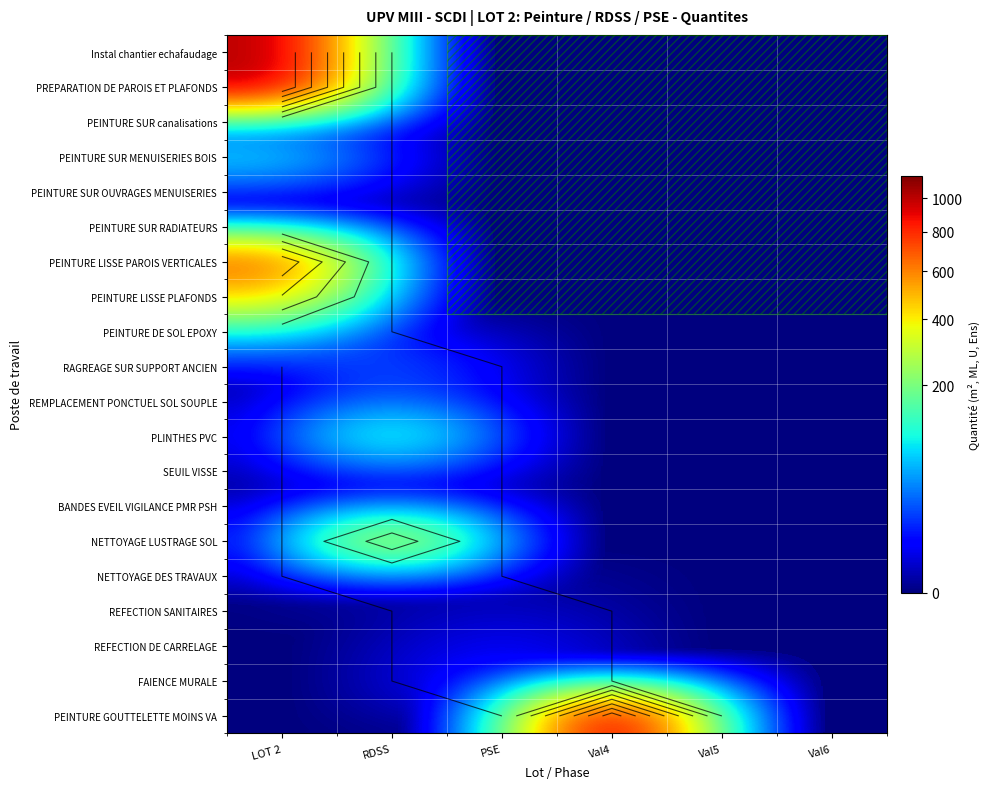

The NETTOYAGE DES TRAVAUX series shows 0.5 at LOT 2. True or false?

False